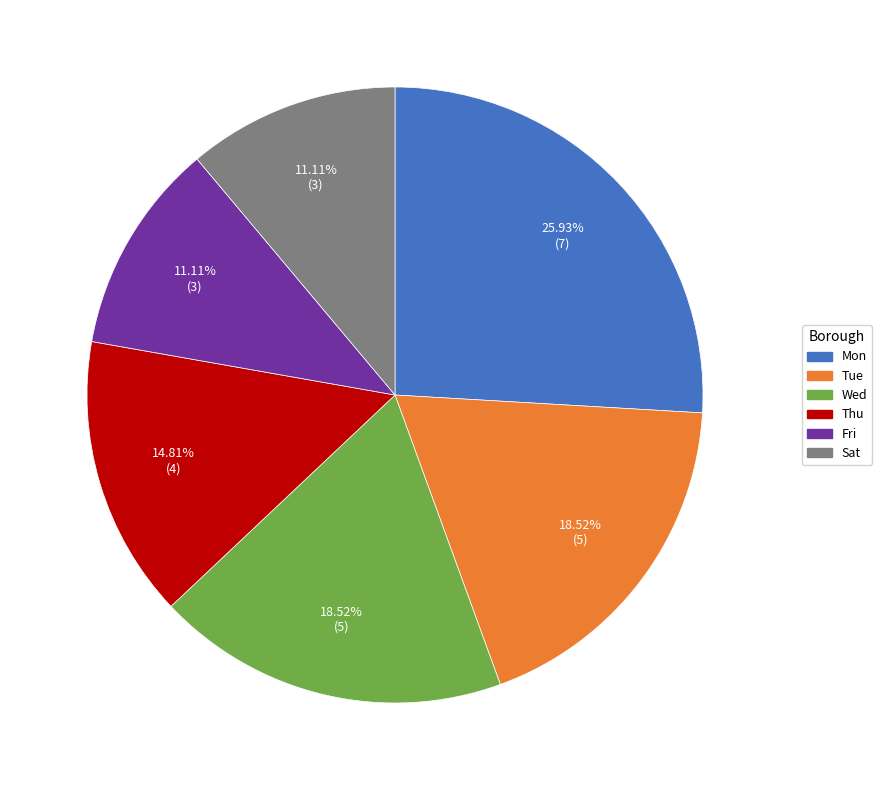

To the nearest percent, what is the difference between the Thu and Tue slice percentages?

4%